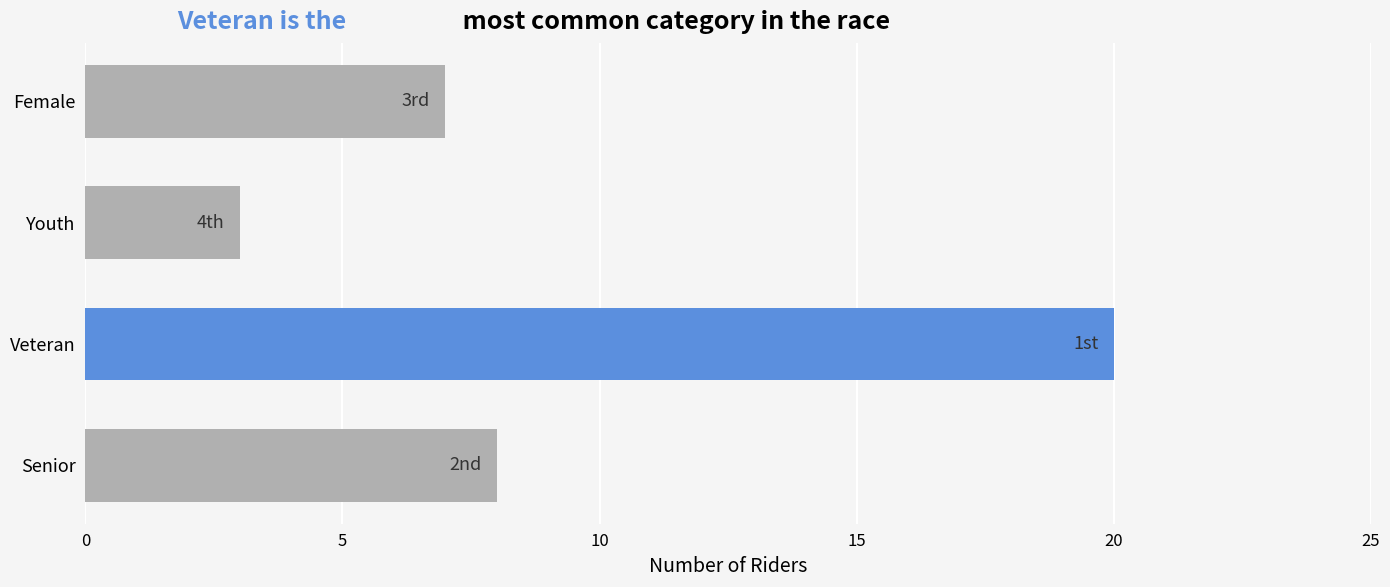

What is the greatest value displayed?

20